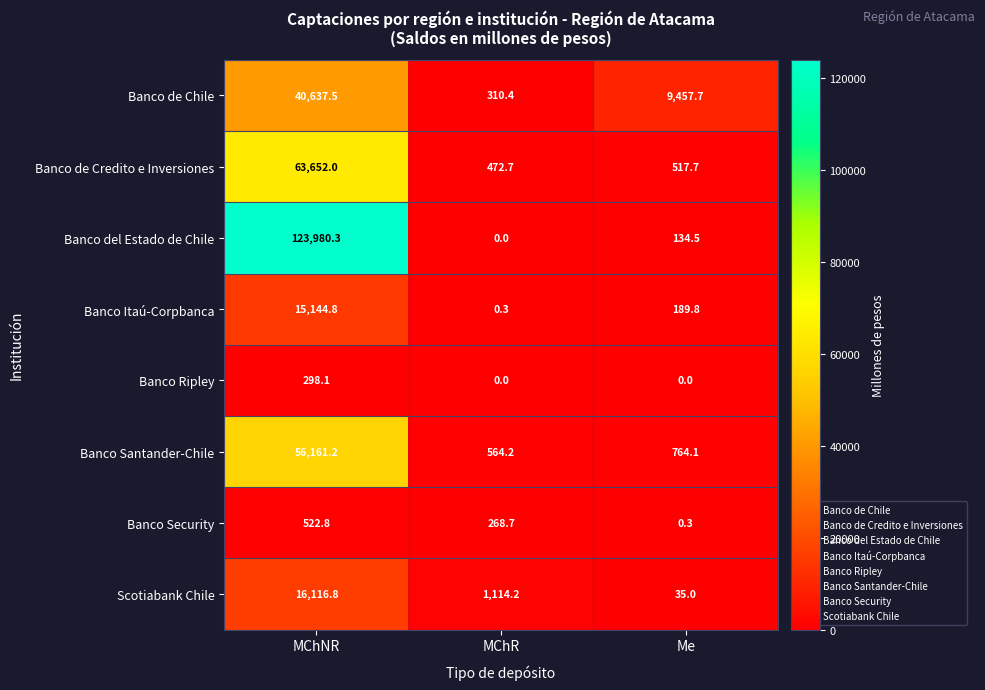

Which category has the highest value across all series?

MChNR